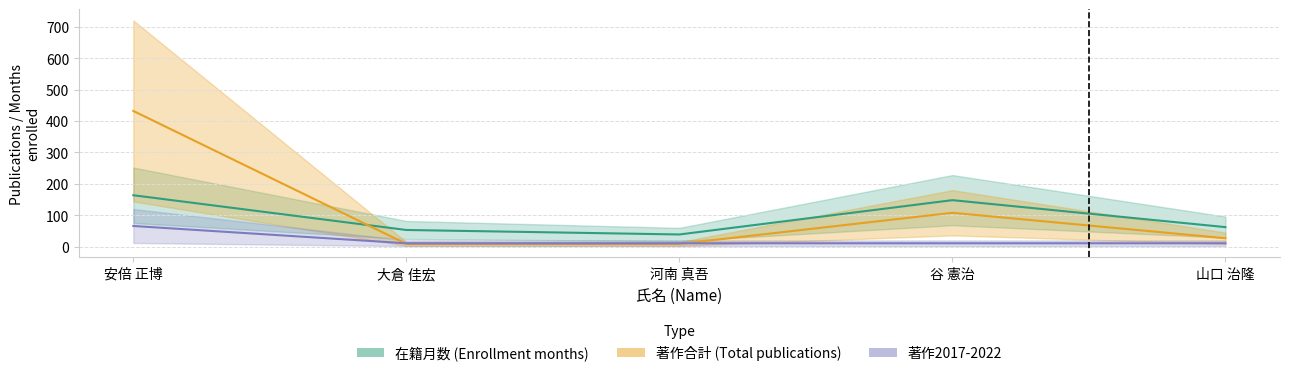

The value of 著作合計 at 大倉 佳宏 is 2.1. True or false?

False